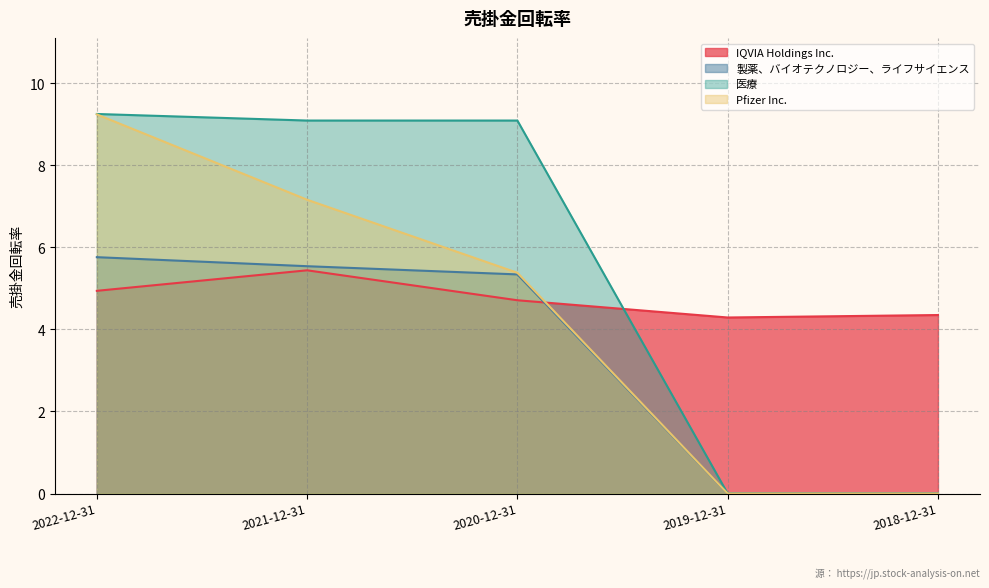

Between 2022-12-31 and 2020-12-31, which series saw the biggest shift?

Pfizer Inc.